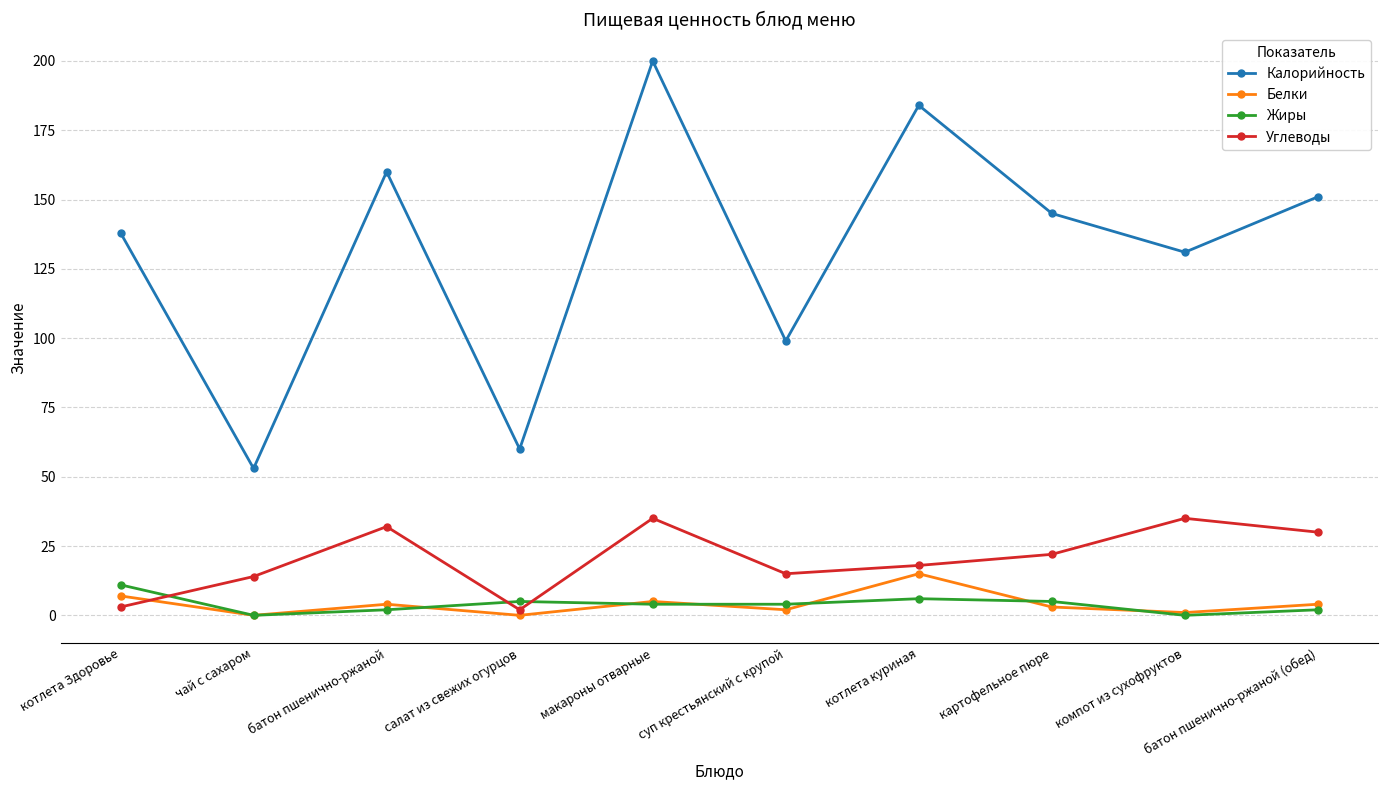

What is the average value of the Белки series?

4